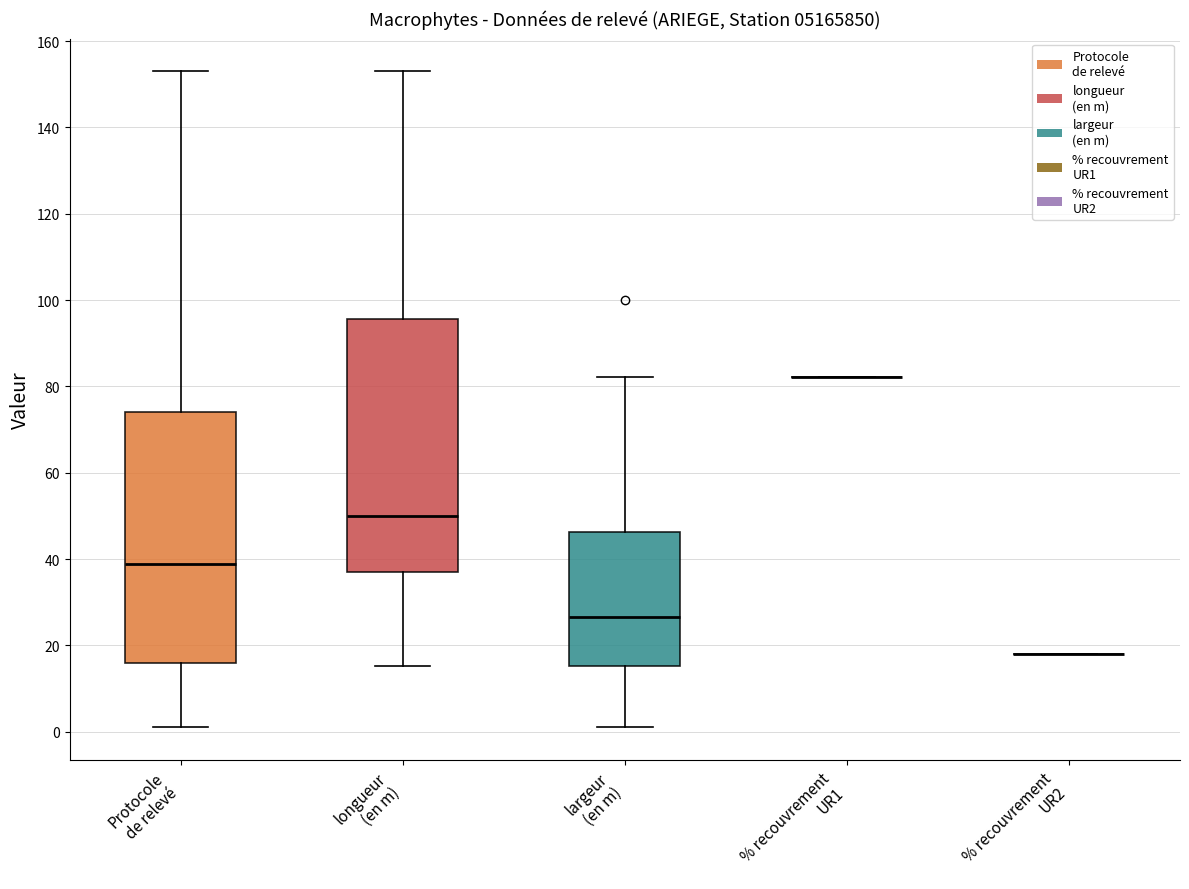

Reading left to right, read every box against the y-axis: the position of its median line, the range the box covers, and the ends of its whiskers. The values are not printed on the chart, so give them approximately, as read against the axis.

Protocole de relevé: median 38, box 16 to 74, whiskers 2 to 154
longueur (en m): median 50, box 36 to 96, whiskers 16 to 154
largeur (en m): median 26, box 16 to 46, whiskers 2 to 82
% recouvrement UR1: box collapsed to a line at 82, whiskers 82 to 82
% recouvrement UR2: box collapsed to a line at 18, whiskers 18 to 18